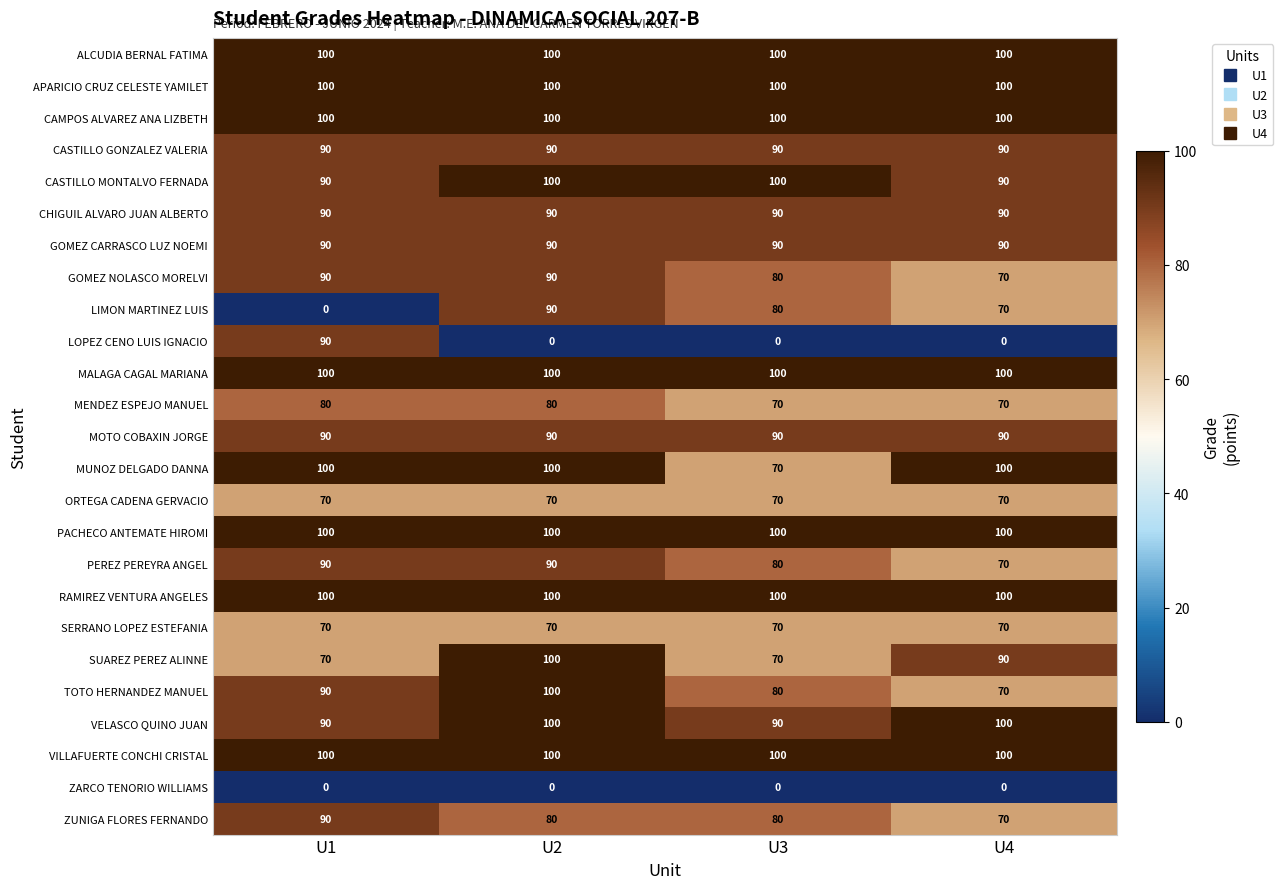

The LOPEZ CENO LUIS IGNACIO series shows 38 at U2. True or false?

False